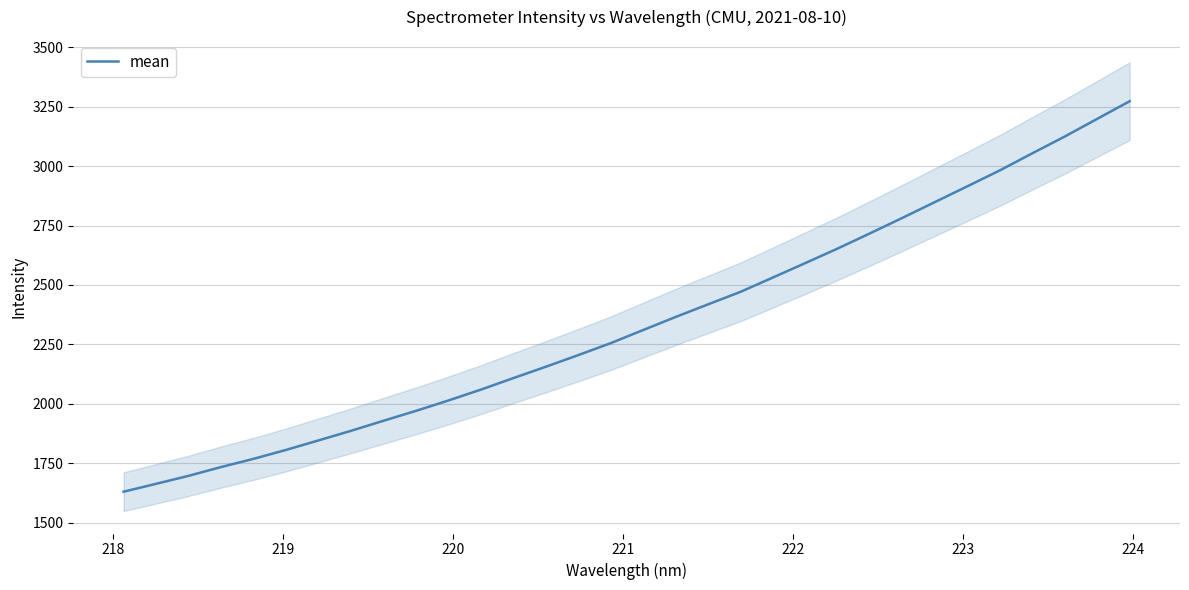

What is the highest value of the mean series?

3273.5